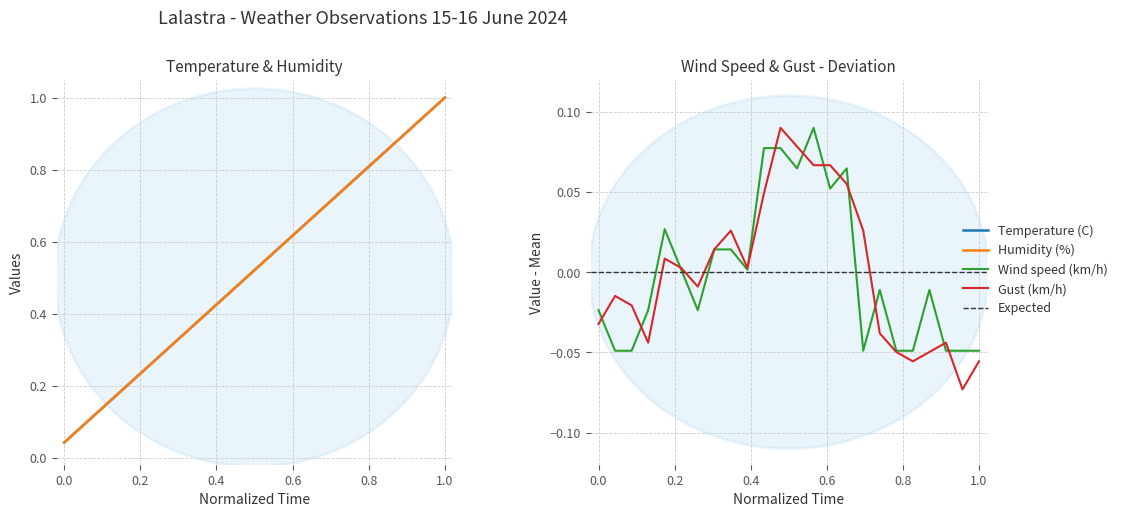

What is the difference between the maximum and minimum values in the Gust (km/h) series?

0.2